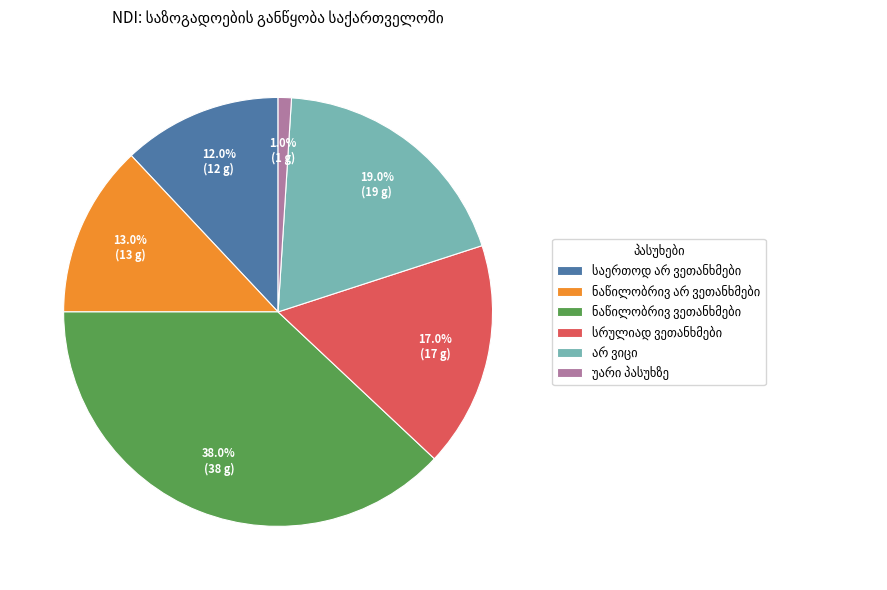

Is there a majority slice in this chart?

No